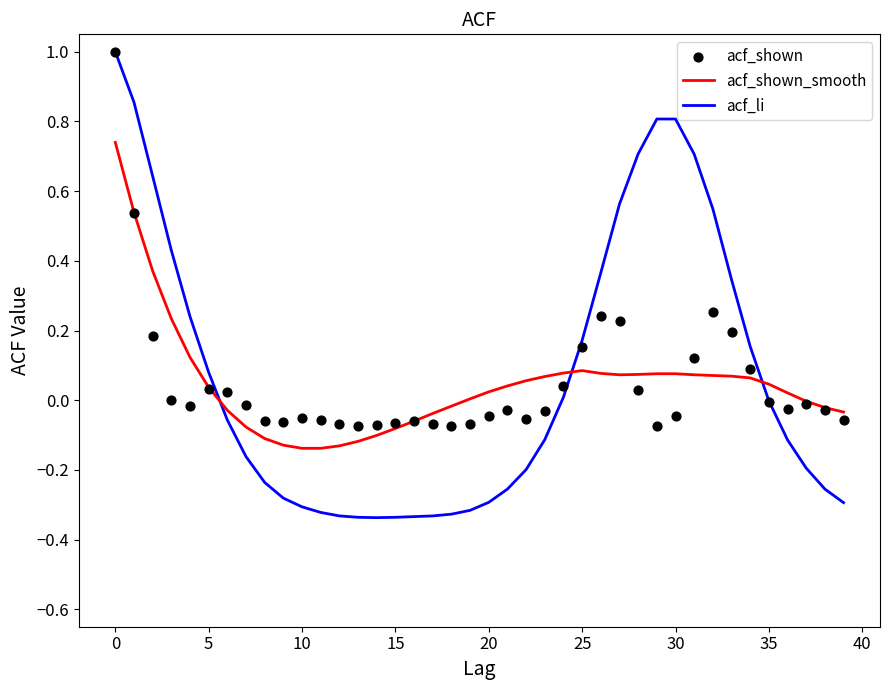

At how many categories does at least one series exceed 0?

25